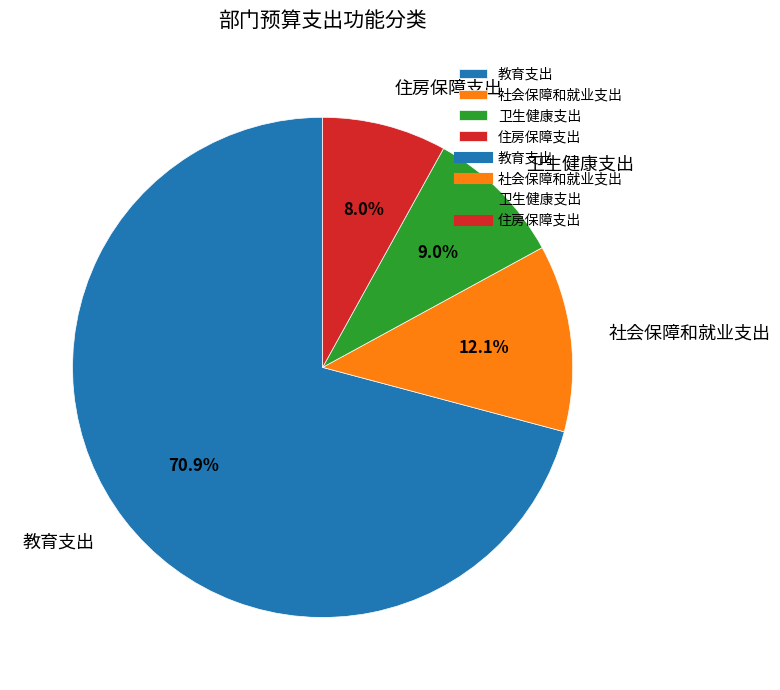

What is the smallest slice in the pie chart?

住房保障支出